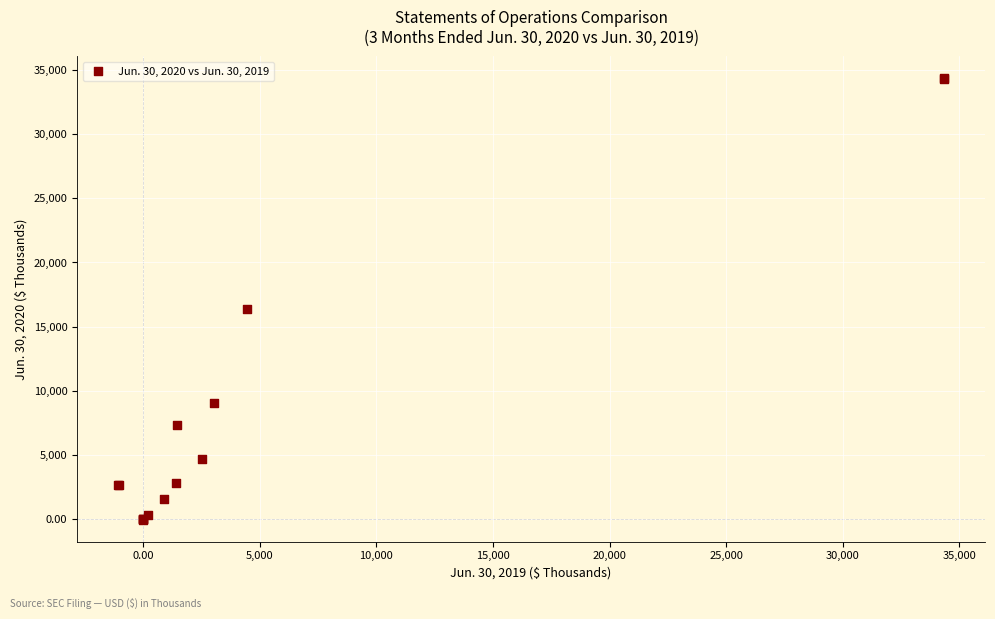

What Y value in the scatter plot is closest to 17158?

16411.0